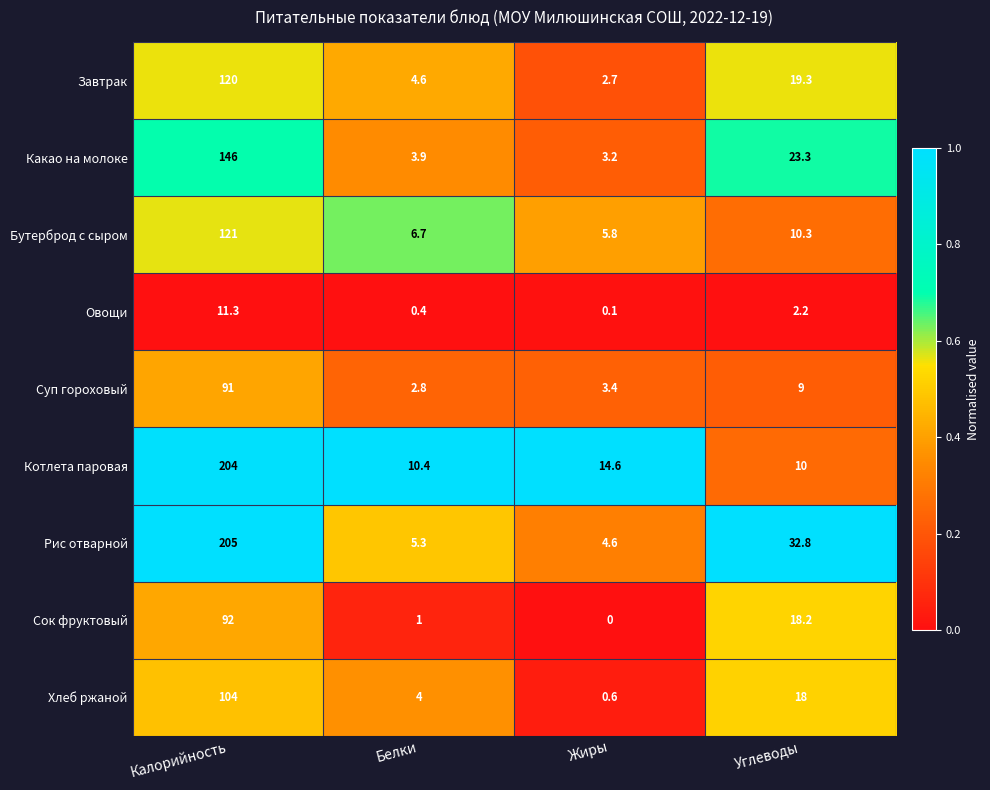

What is the sum of the Хлеб ржаной values at Углеводы and Калорийность?

122.0